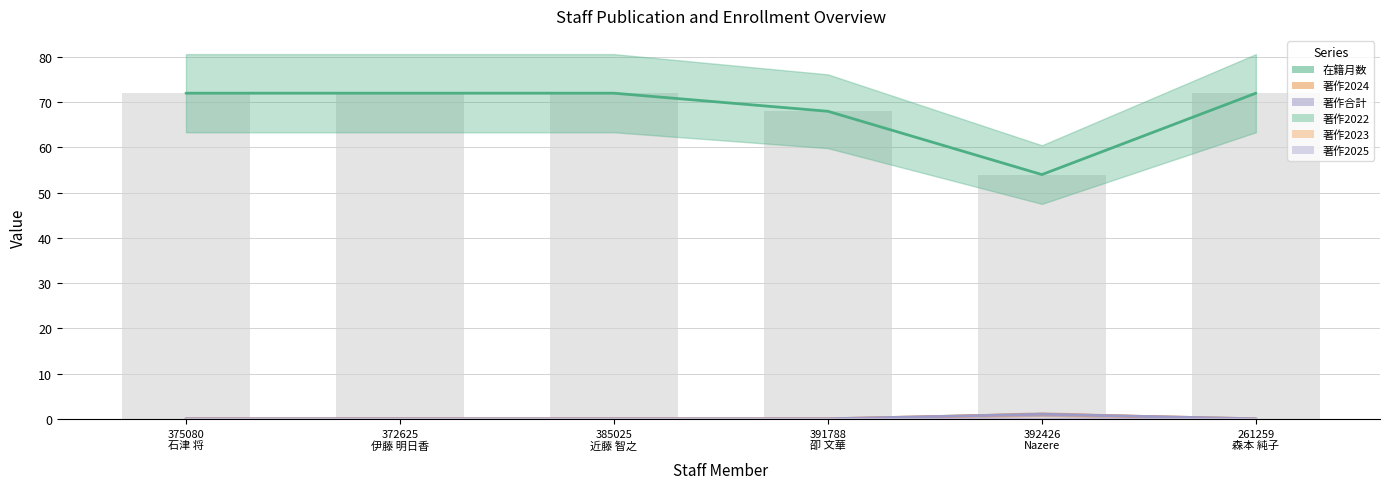

What is the total value across all series at 385025
近藤 智之?

72